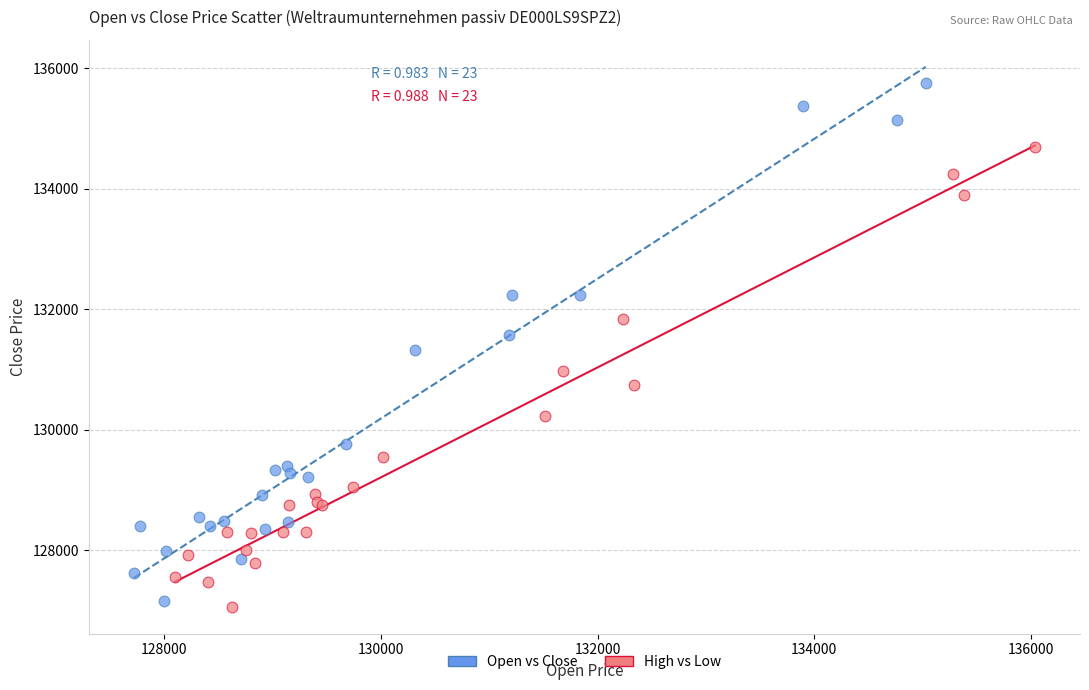

Which series reaches the maximum Y coordinate?

Open vs Close